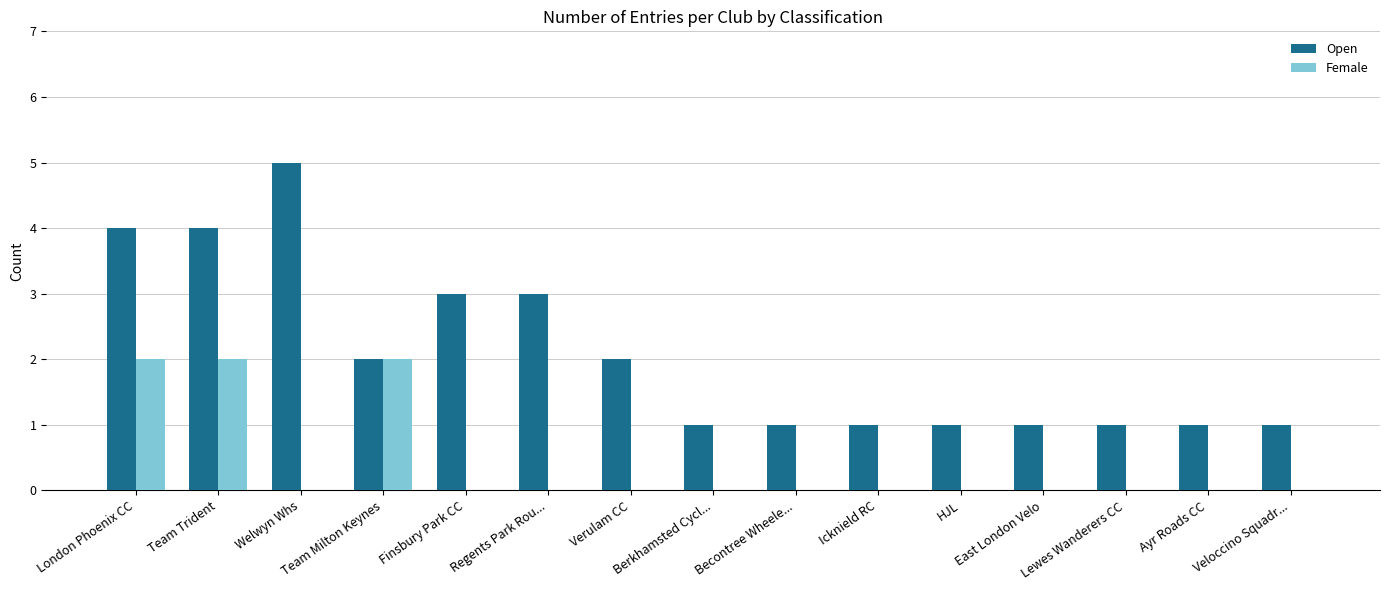

Which series has the largest total across all categories?

Open